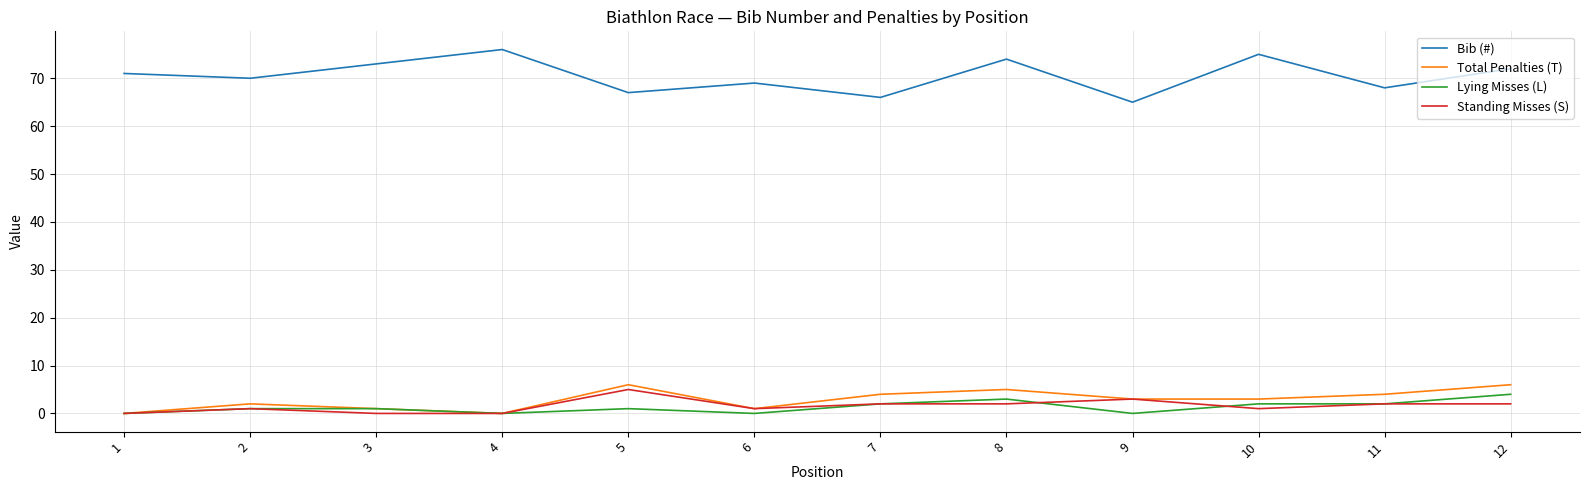

Count the Lying Misses (L) values in the range 0 to 2.

10